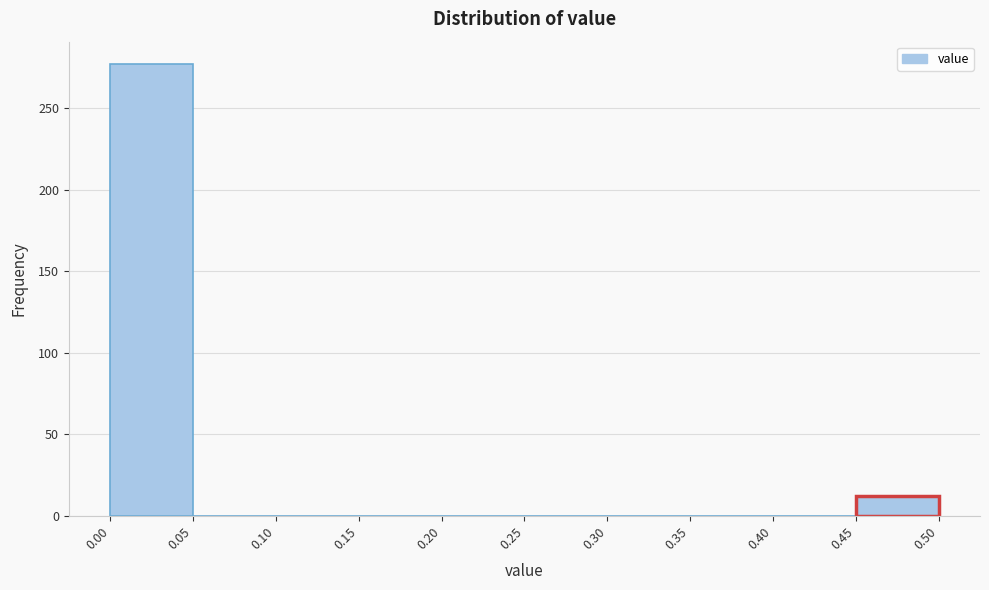

Reading left to right, list every bar in this chart as the range it spans on the x-axis followed by its height. The values are not printed on the chart, so give them approximately, as read against the axis.

0.00 to 0.05: 275
0.05 to 0.10: 0
0.10 to 0.15: 0
0.15 to 0.20: 0
0.20 to 0.25: 0
0.25 to 0.30: 0
0.30 to 0.35: 0
0.35 to 0.40: 0
0.40 to 0.45: 0
0.45 to 0.50: 10